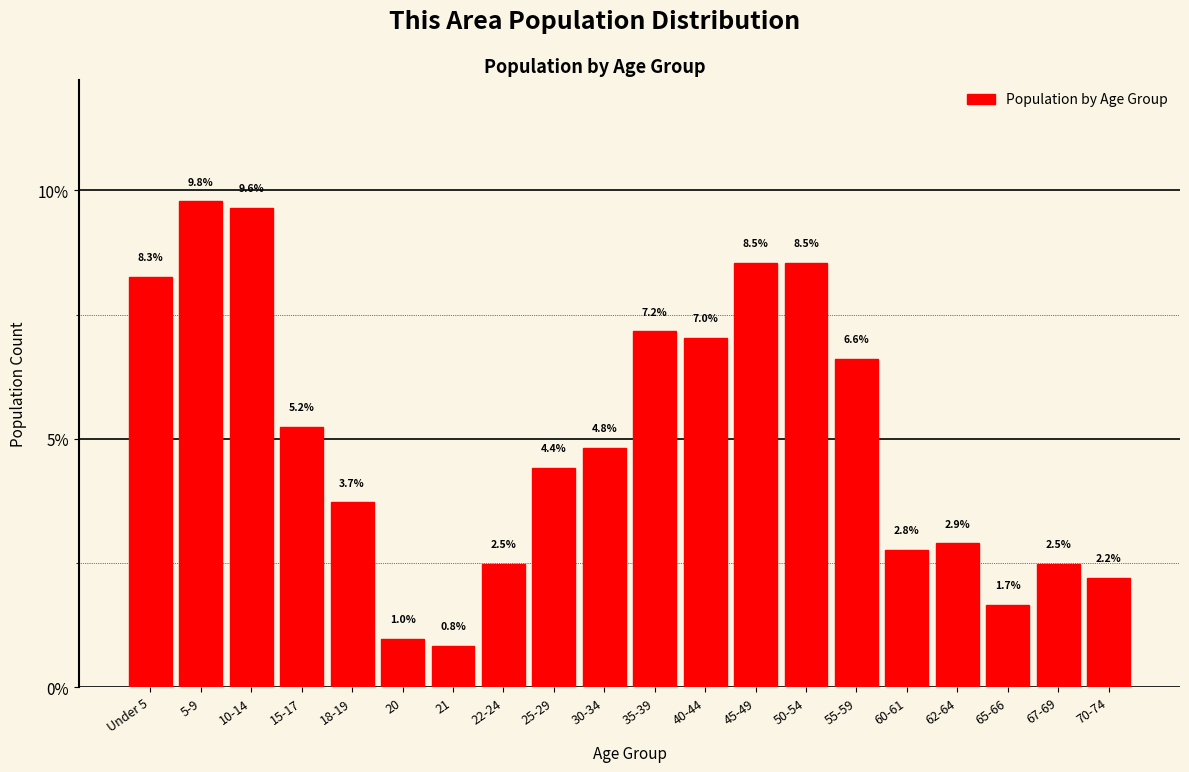

Reading left to right, extract all data points from this chart.

8.3	9.8	9.6	5.2	3.7	1.0	0.8	2.5	4.4	4.8	7.2	7.0	8.5	8.5	6.6	2.8	2.9	1.7	2.5	2.2